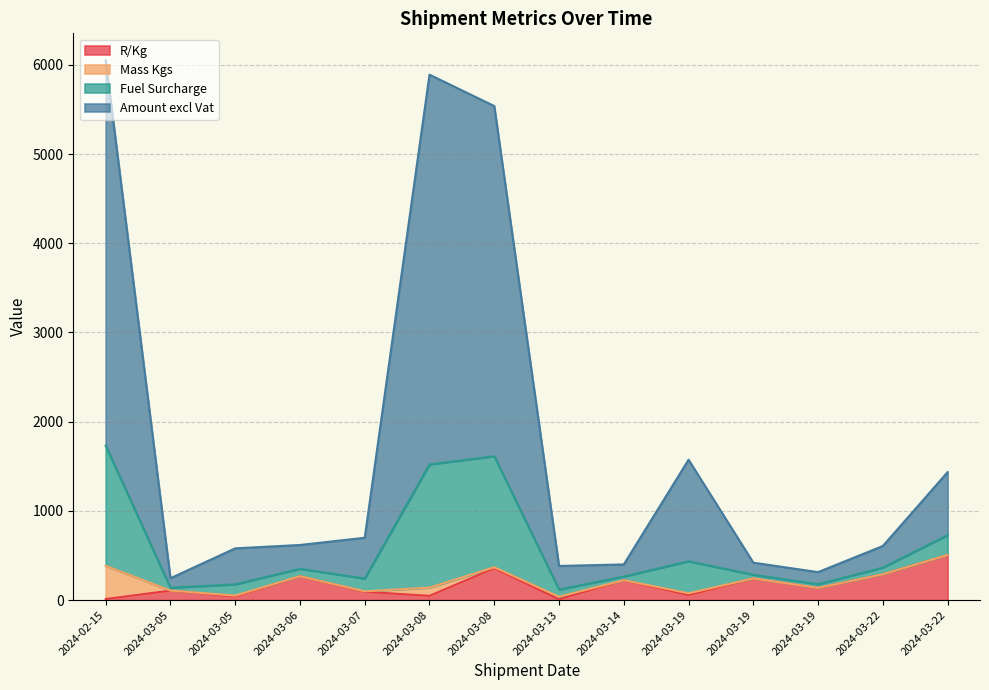

The Fuel Surcharge series shows 9345.9 at 2024-03-08. True or false?

False